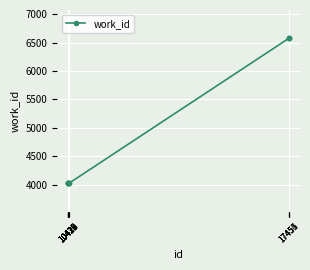

What is the greatest value displayed?

6572